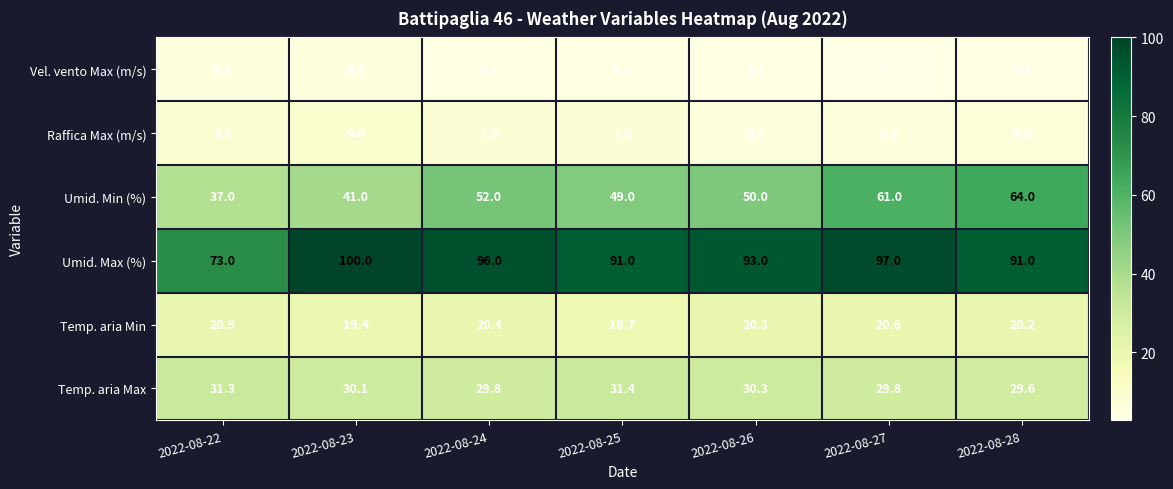

What is the minimum value for Temp. aria Max?

29.6